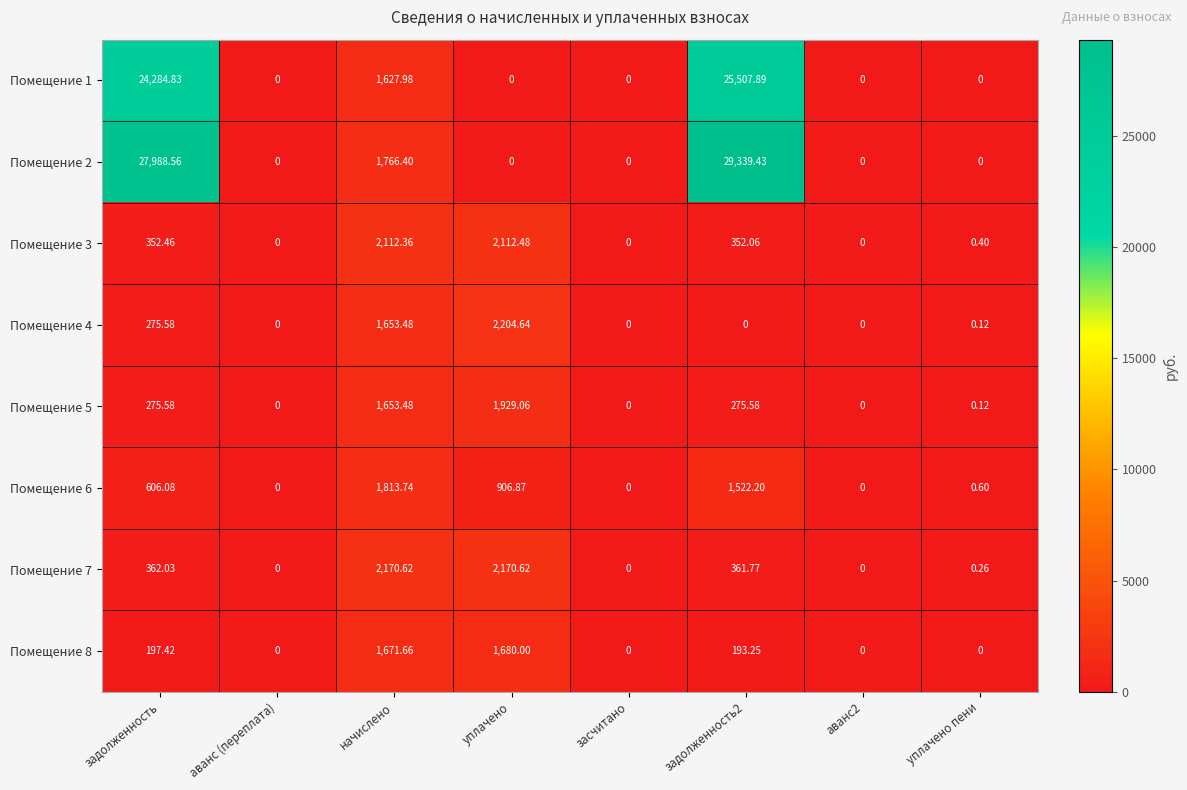

Which category has the highest value in the Помещение 3 series?

уплачено